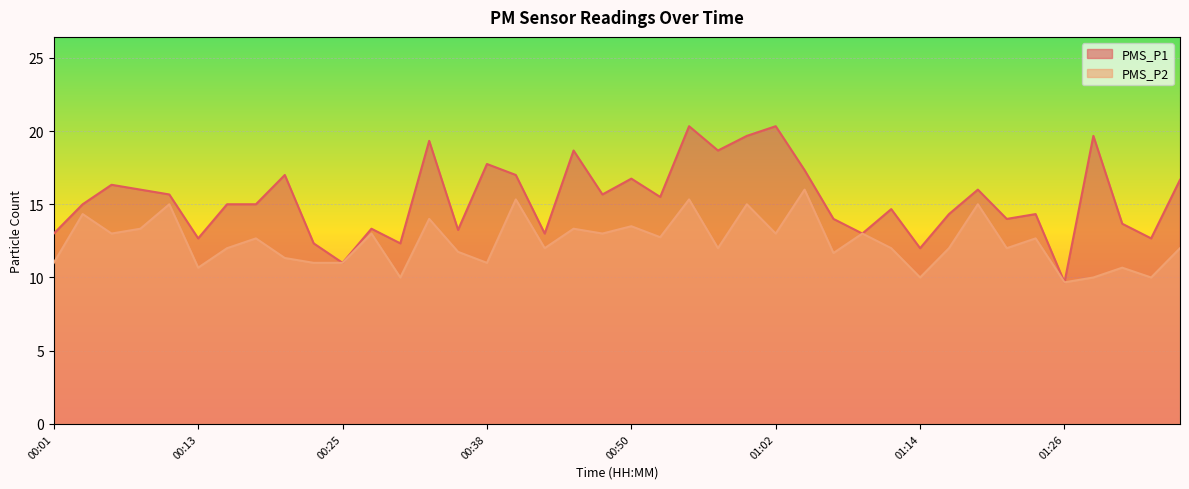

What is the minimum value shown in the chart?

9.7